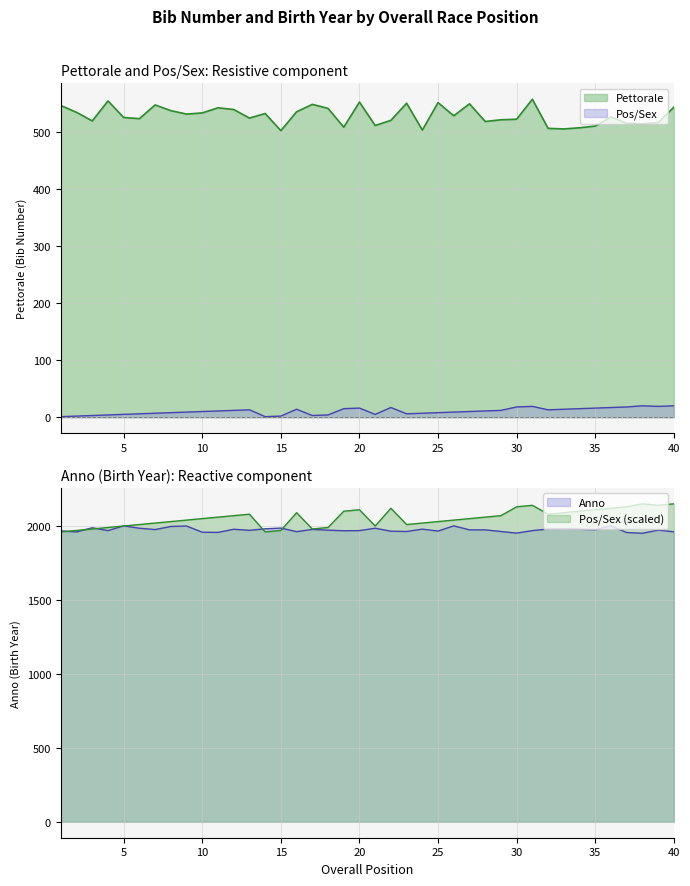

Is the value of Pettorale at 2 greater than the value of Pos/Sex_numeric at 16?

Yes